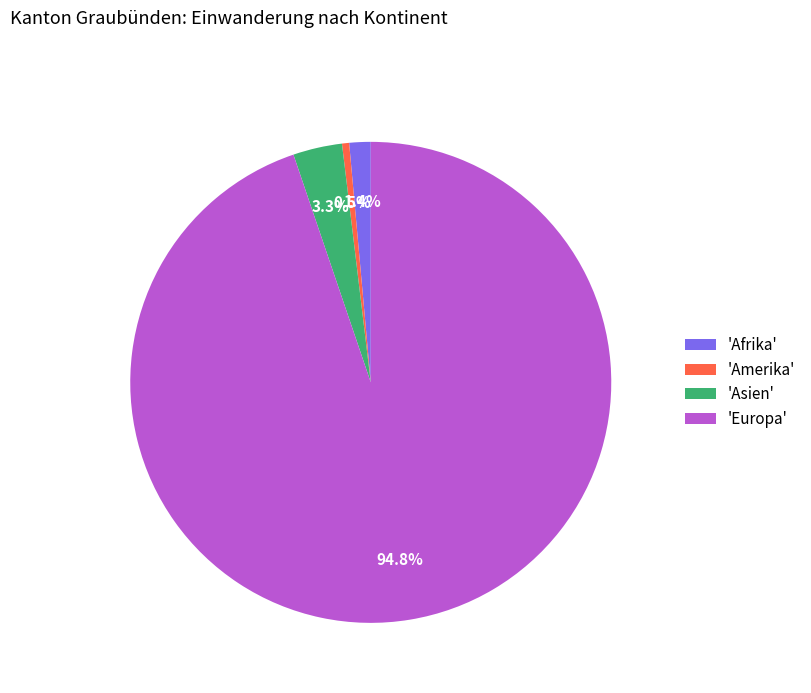

Between 'Europa' and 'Amerika', which is larger?

'Europa'